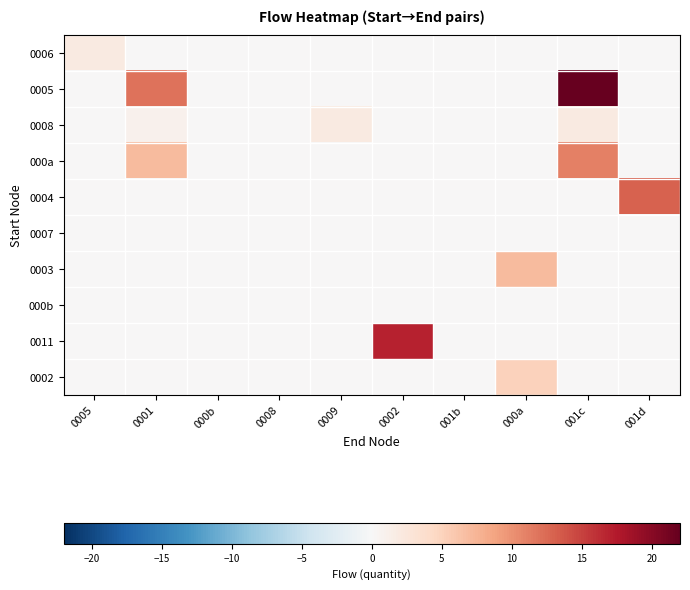

Between 0002 and 001d, which series saw the biggest shift?

0011